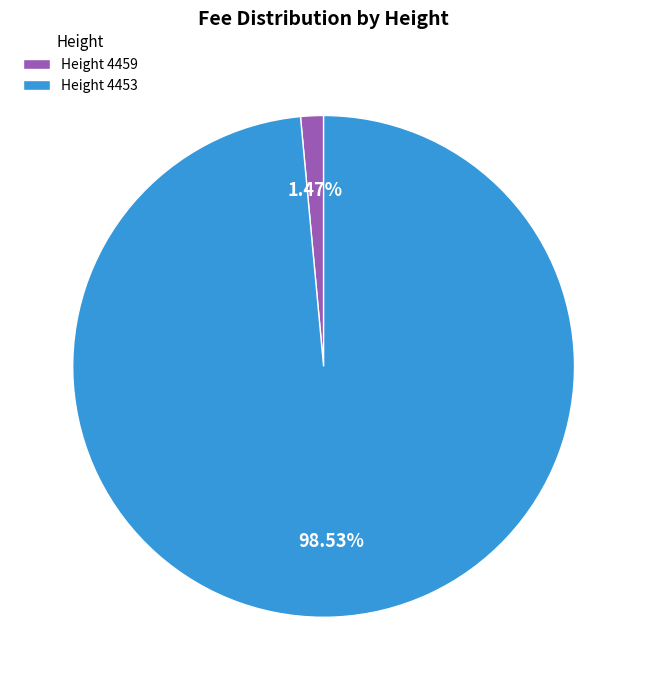

Do Height 4453 and Height 4459 together represent more than half of the pie?

Yes